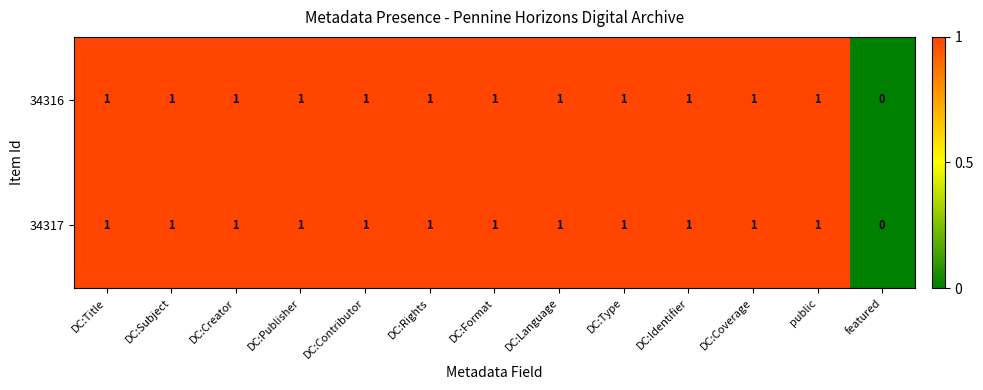

What is the sum of all 34317 values?

12